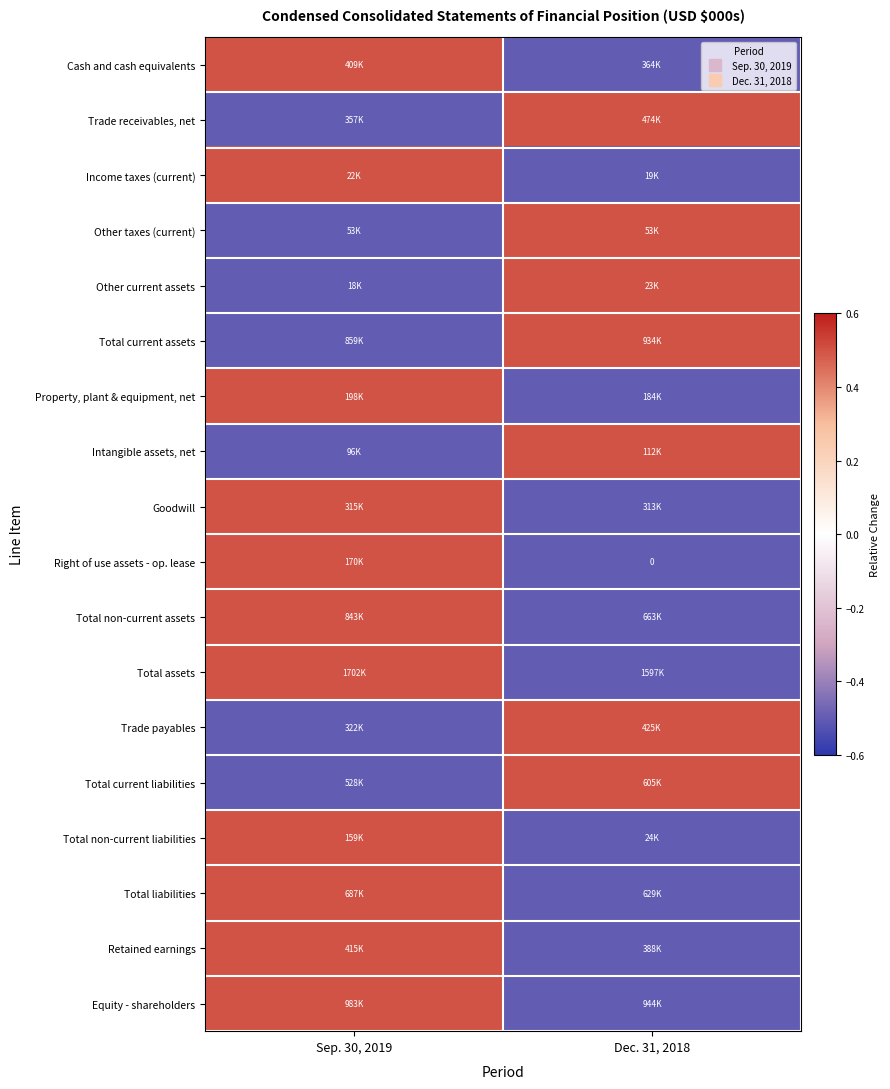

The Total liabilities series shows -0.2 at Dec. 31, 2018. True or false?

False